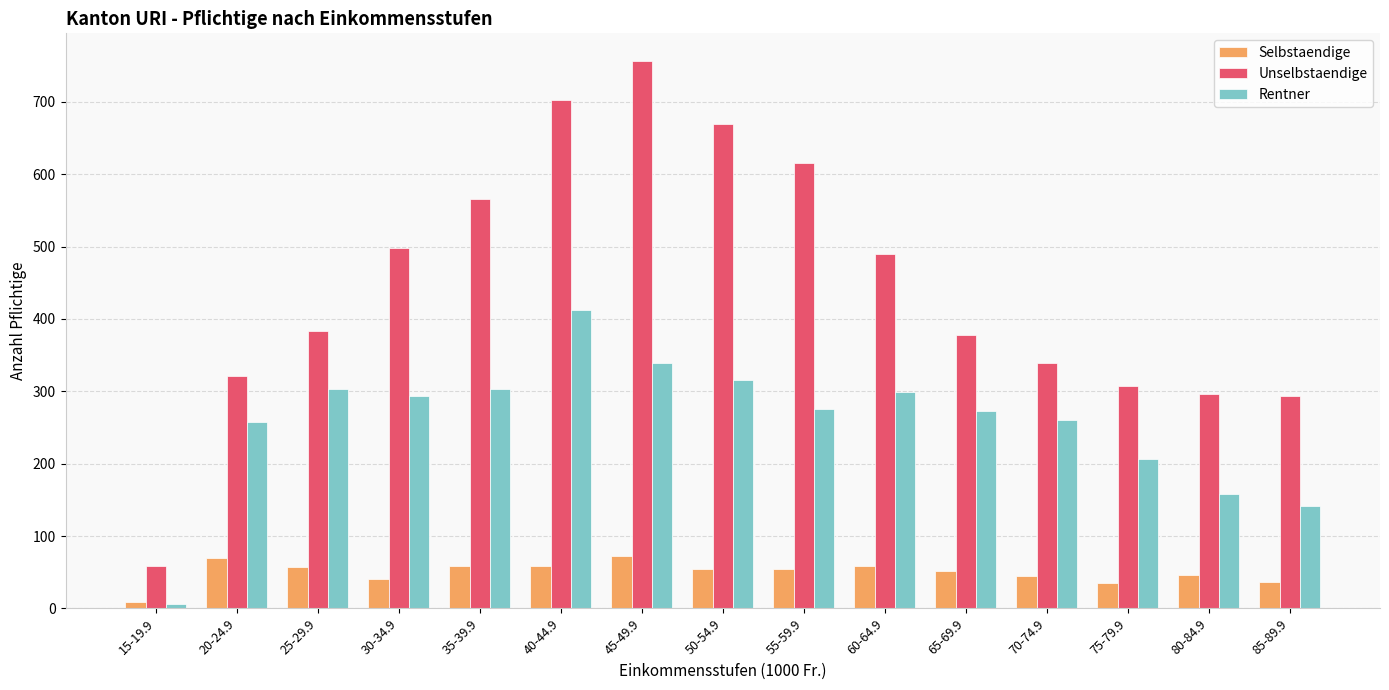

Which series has the largest range (max minus min)?

Unselbstaendige